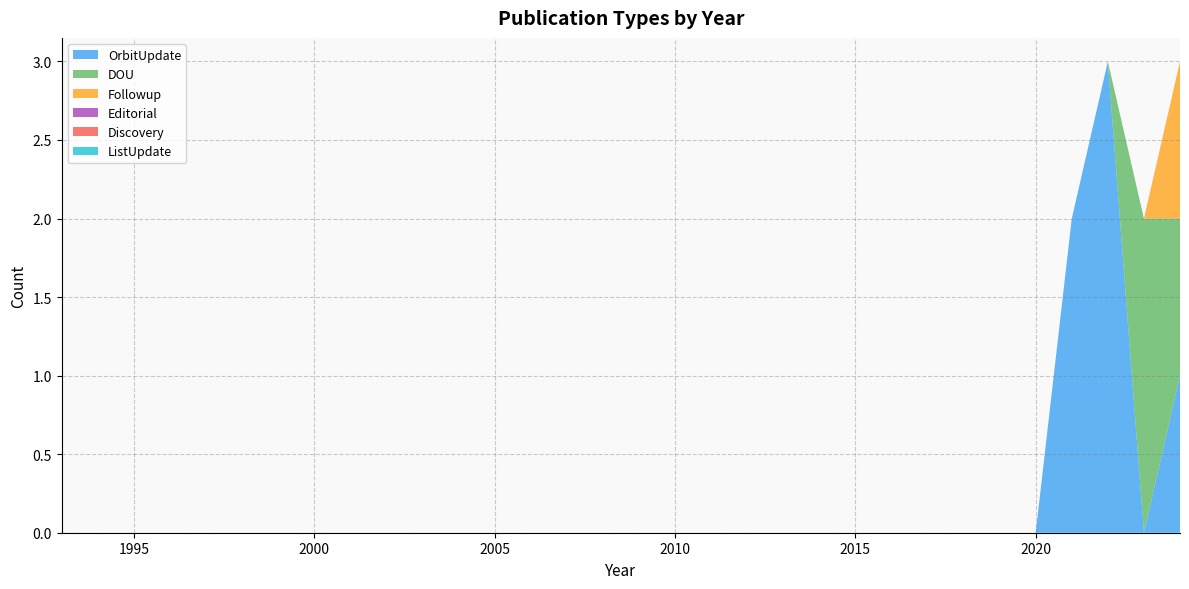

Reading left to right, extract all data points from this chart.

OrbitUpdate: 0	0	0	0	0	0	0	0	0	0	0	0	0	0	0	0	0	0	0	0	0	0	0	0	0	0	0	0	2	3	0	1
DOU: 0	0	0	0	0	0	0	0	0	0	0	0	0	0	0	0	0	0	0	0	0	0	0	0	0	0	0	0	0	0	2	1
Followup: 0	0	0	0	0	0	0	0	0	0	0	0	0	0	0	0	0	0	0	0	0	0	0	0	0	0	0	0	0	0	0	1
Editorial: 0	0	0	0	0	0	0	0	0	0	0	0	0	0	0	0	0	0	0	0	0	0	0	0	0	0	0	0	0	0	0	0
Discovery: 0	0	0	0	0	0	0	0	0	0	0	0	0	0	0	0	0	0	0	0	0	0	0	0	0	0	0	0	0	0	0	0
ListUpdate: 0	0	0	0	0	0	0	0	0	0	0	0	0	0	0	0	0	0	0	0	0	0	0	0	0	0	0	0	0	0	0	0